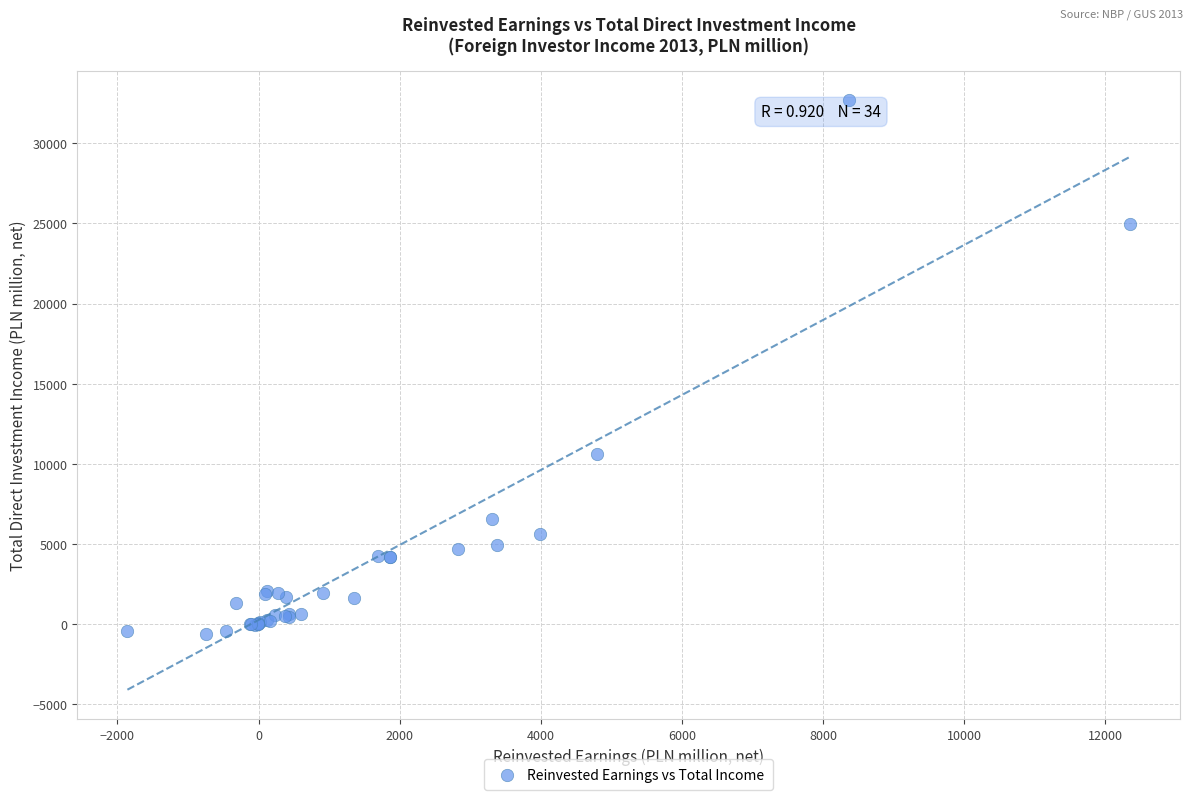

What Y value in the scatter plot is closest to 16036?

10620.0